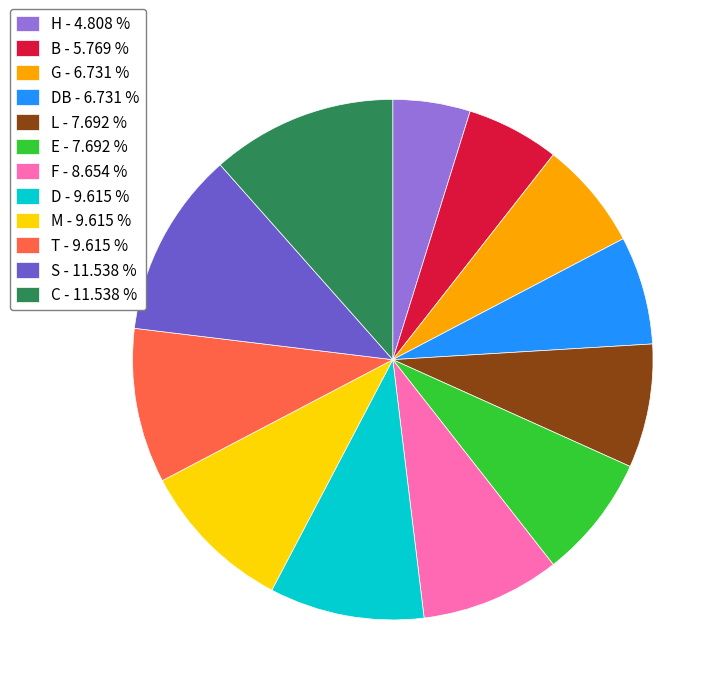

Is there any slice that represents more than half of the pie?

No